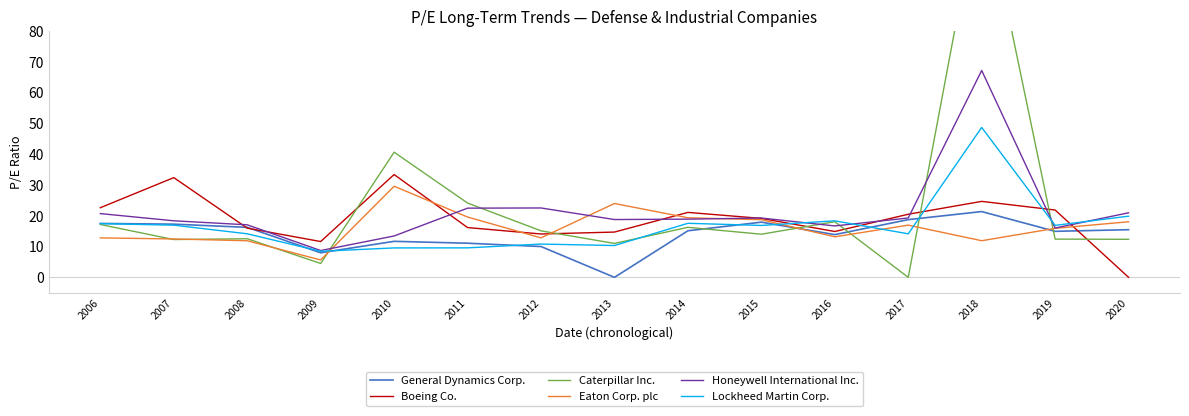

The Honeywell International Inc. series shows 18.4 at 2007. True or false?

True